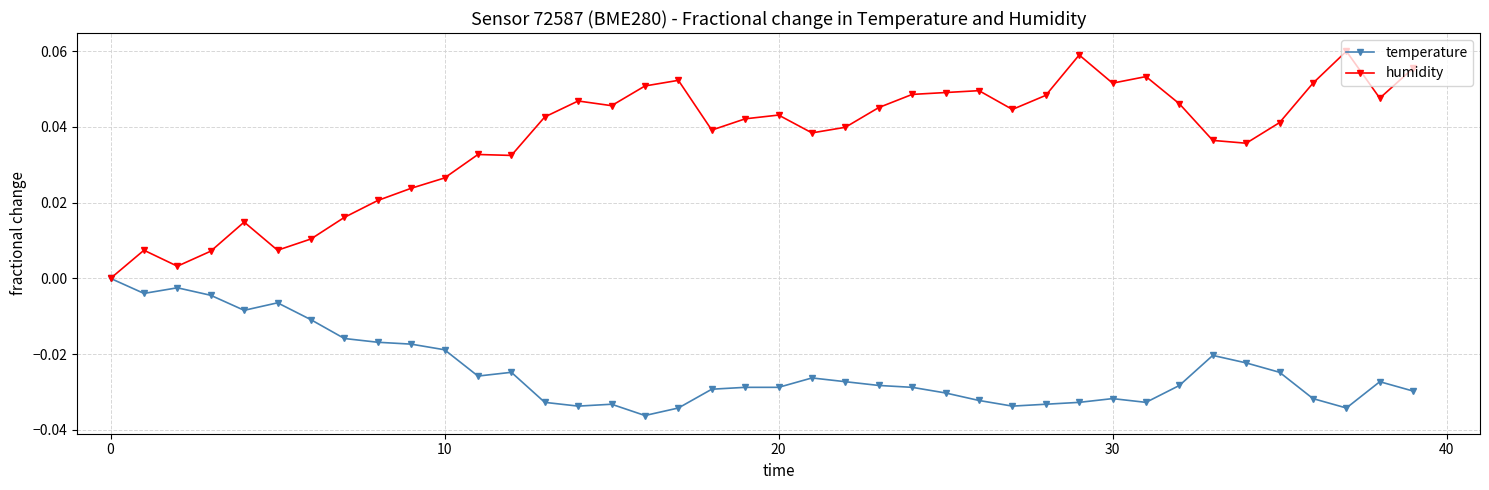

Which series has the largest total across all categories?

humidity